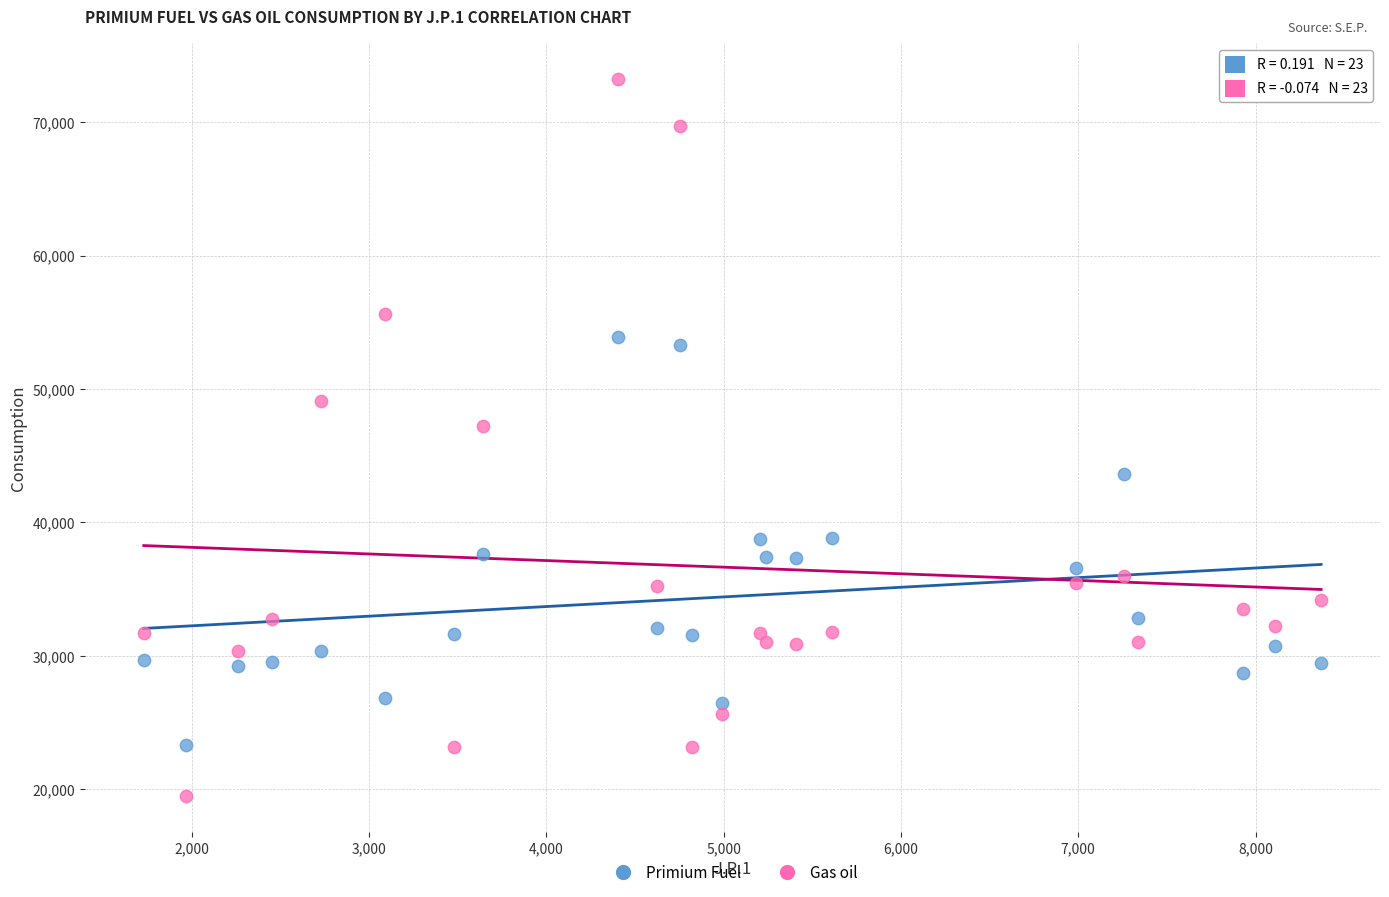

Across all data points, what is the range of Y values (max minus min)?

53734.0